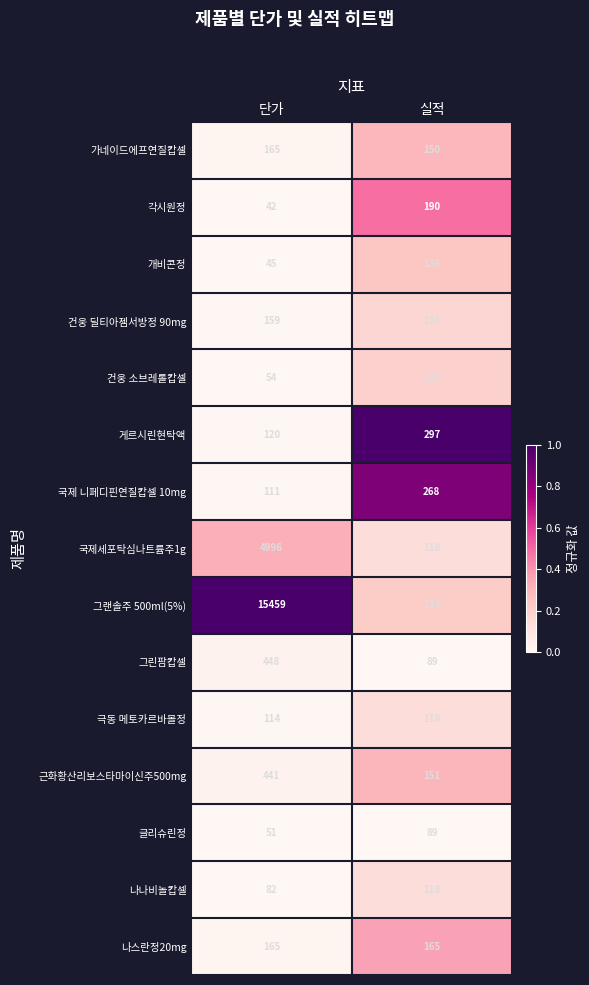

True or false: 각시원정 has a value of 190 at 실적.

True